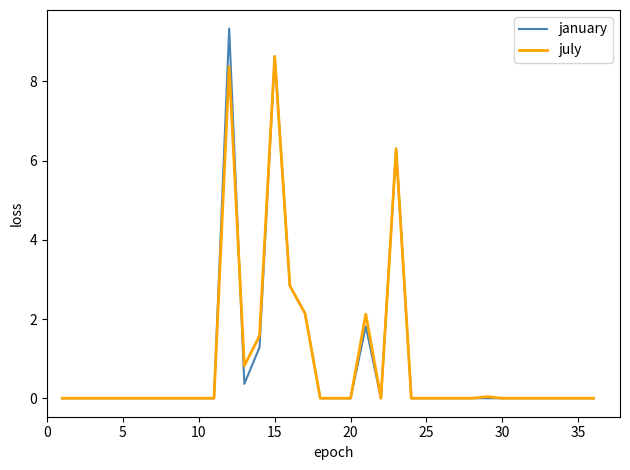

Which series has the largest range (max minus min)?

january